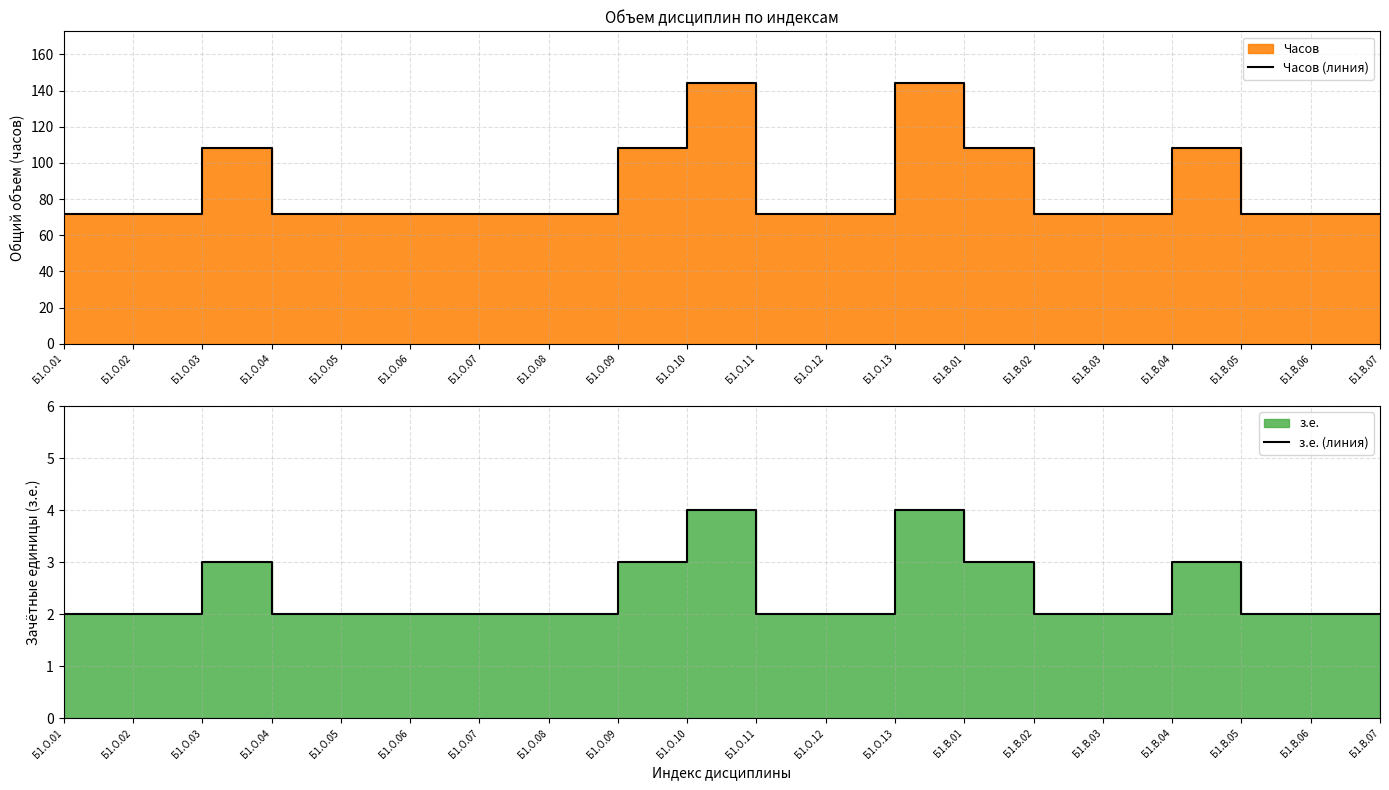

At which label is Часов (линия) closest to 108?

Б1.О.03